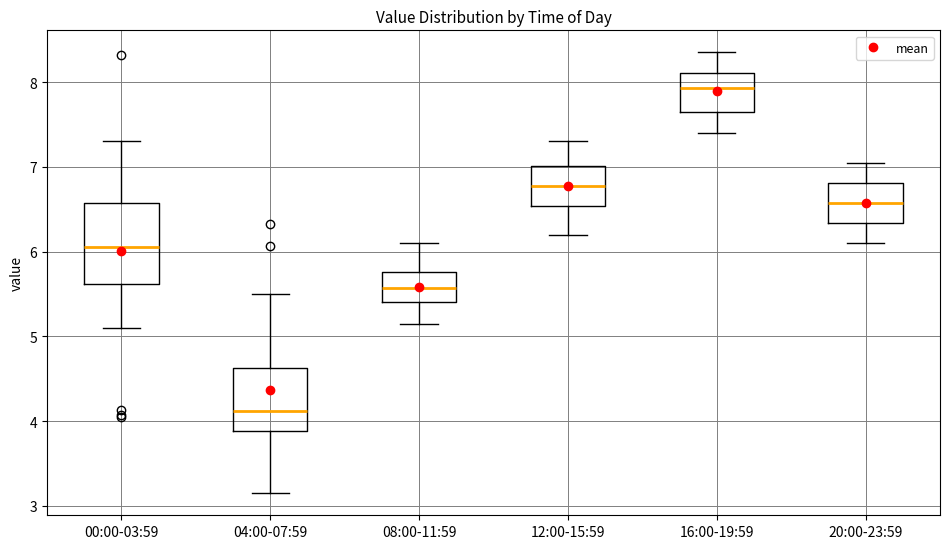

Reading left to right, read every box against the y-axis: the position of its median line, the range the box covers, and the ends of its whiskers. The values are not printed on the chart, so give them approximately, as read against the axis.

00:00-03:59: median 6.1, box 5.6 to 6.6, whiskers 5.1 to 7.3
04:00-07:59: median 4.1, box 3.9 to 4.6, whiskers 3.2 to 5.5
08:00-11:59: median 5.6, box 5.4 to 5.8, whiskers 5.2 to 6.1
12:00-15:59: median 6.8, box 6.5 to 7.0, whiskers 6.2 to 7.3
16:00-19:59: median 7.9, box 7.7 to 8.1, whiskers 7.4 to 8.4
20:00-23:59: median 6.6, box 6.3 to 6.8, whiskers 6.1 to 7.1